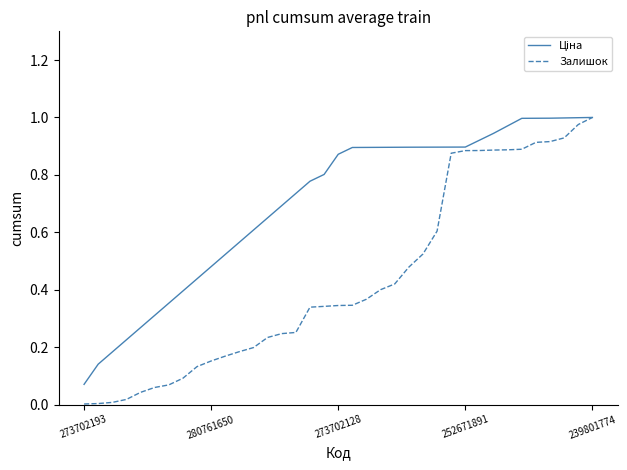

Which series has the largest range (max minus min)?

Залишок